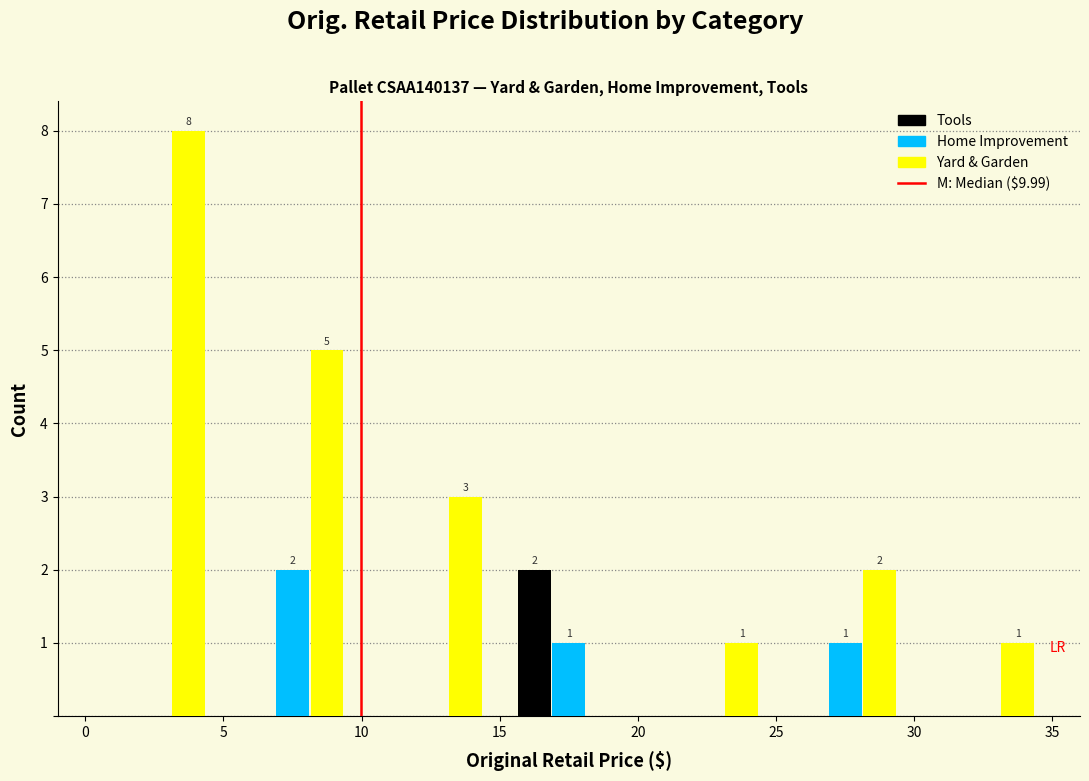

In the Yard & Garden series, which range on the x-axis has the tallest bar?

0 to 5